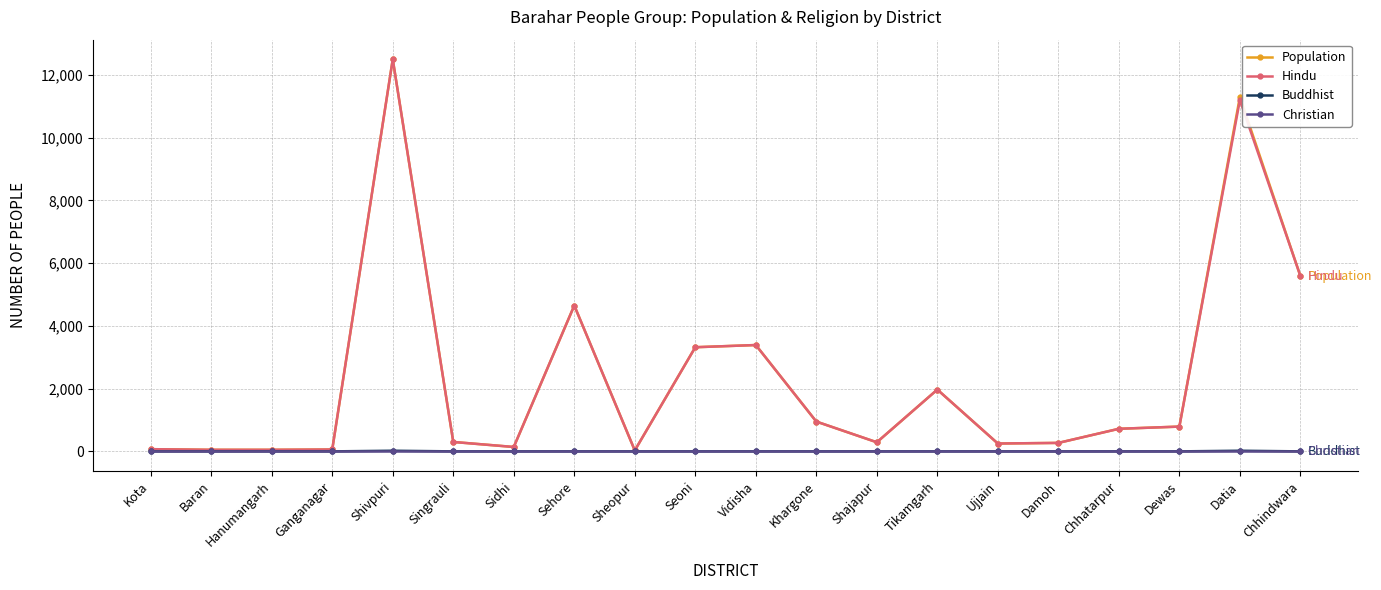

What is the total value across all series at Baran?

100